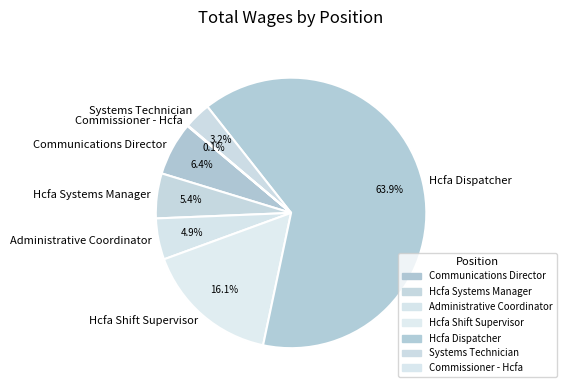

What percentage do Administrative Coordinator and Hcfa Shift Supervisor together represent?

21.0%